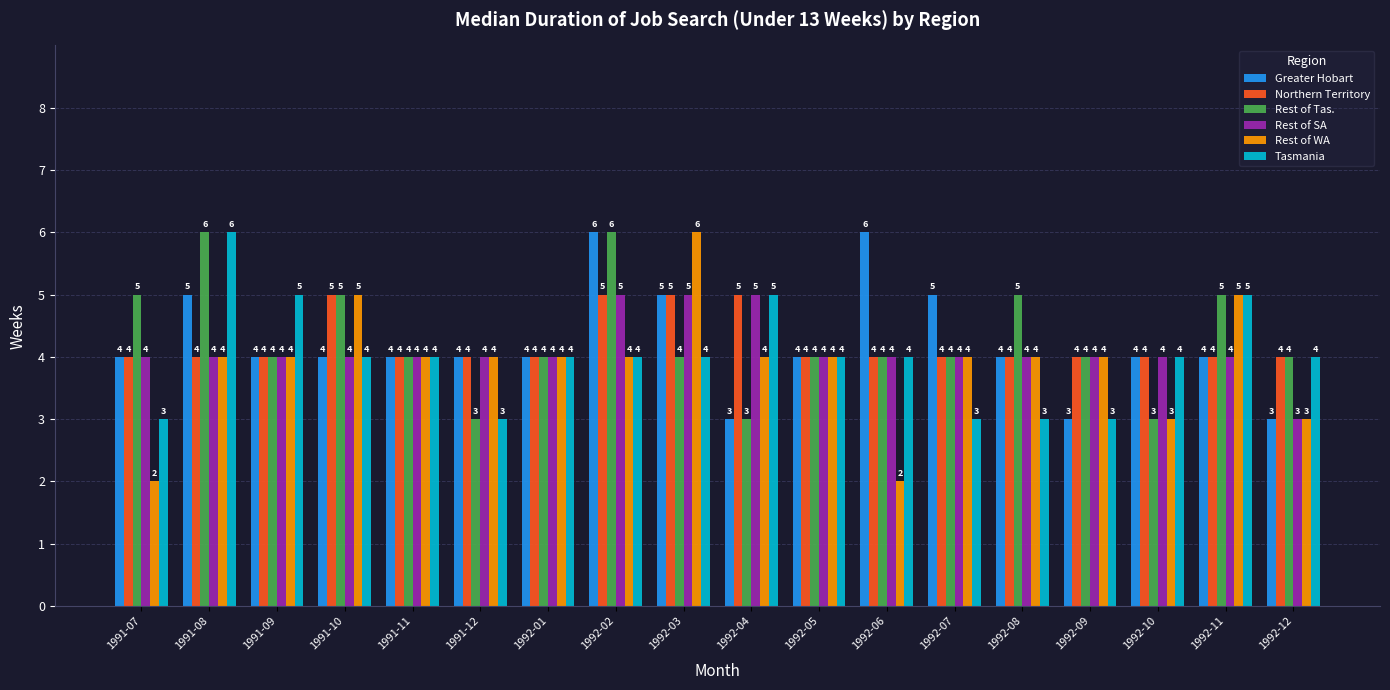

What is the sum of the Rest of WA values at 1991-07 and 1991-11?

6